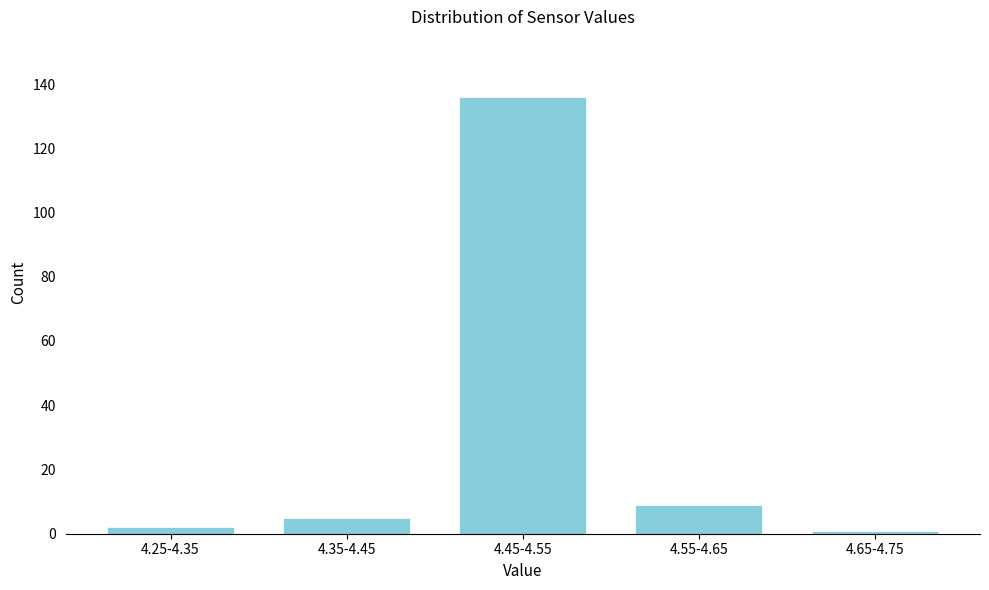

Reading right to left, list all the values displayed in this chart.

1	9	136	5	2